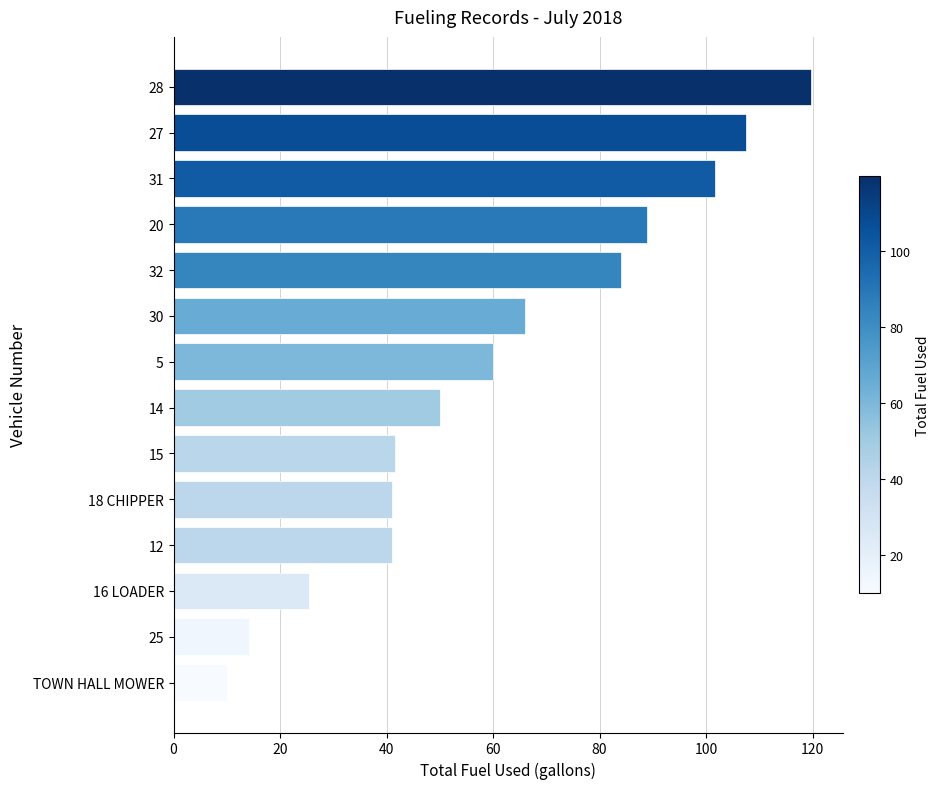

What is the change in value from 25 to 32?

+69.8